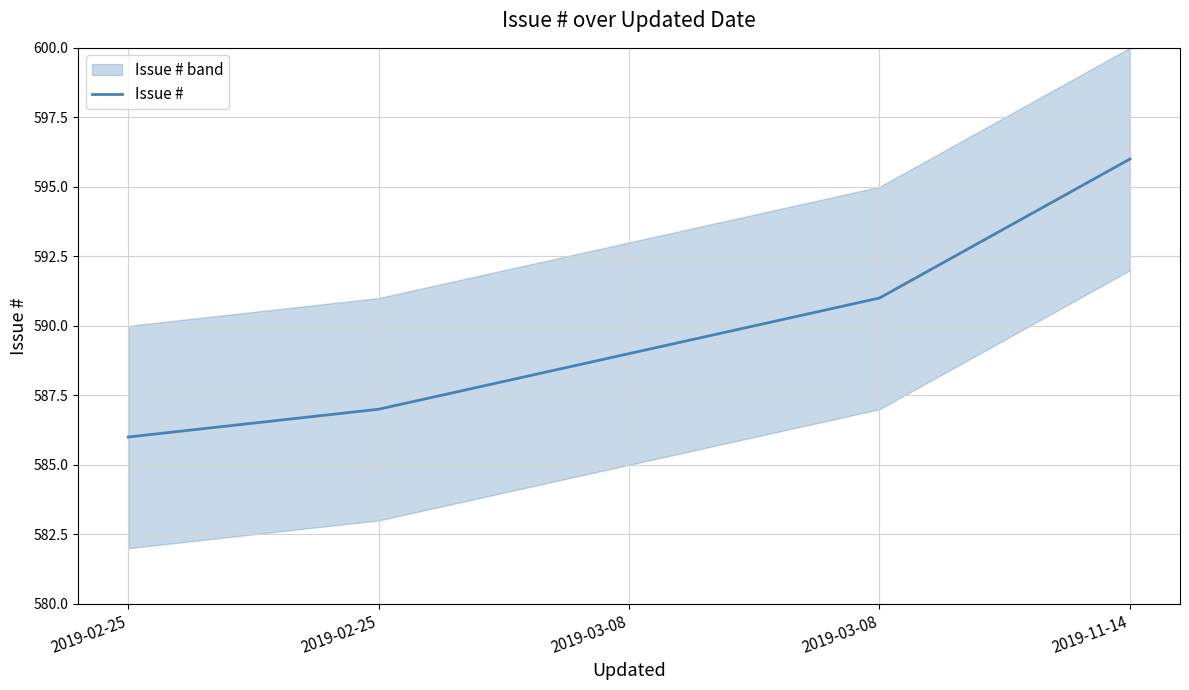

Which has a higher value, 2019-03-08 or 2019-02-25?

2019-03-08